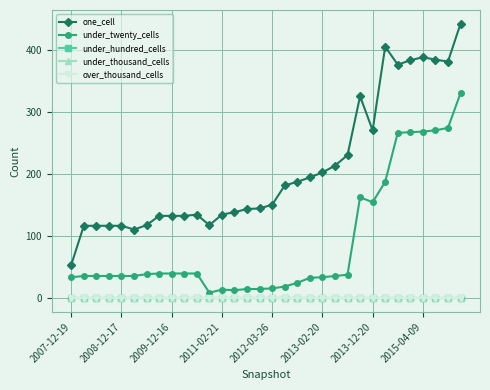

Is this an area chart (filled region under the line)?

No